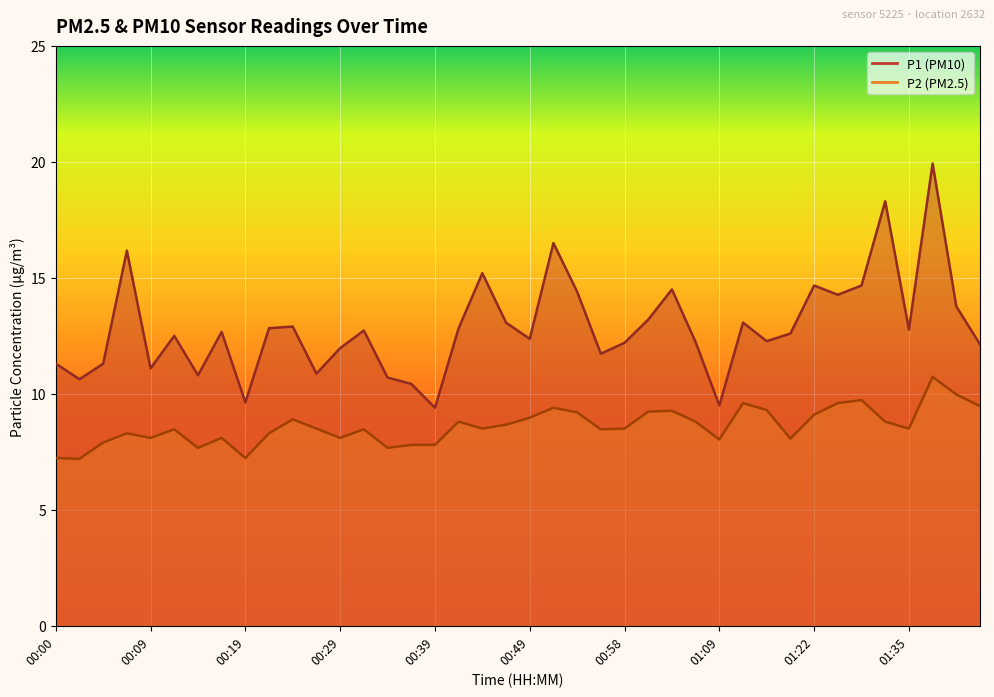

True or false: P2 has a value of 8.5 at 01:35.

True